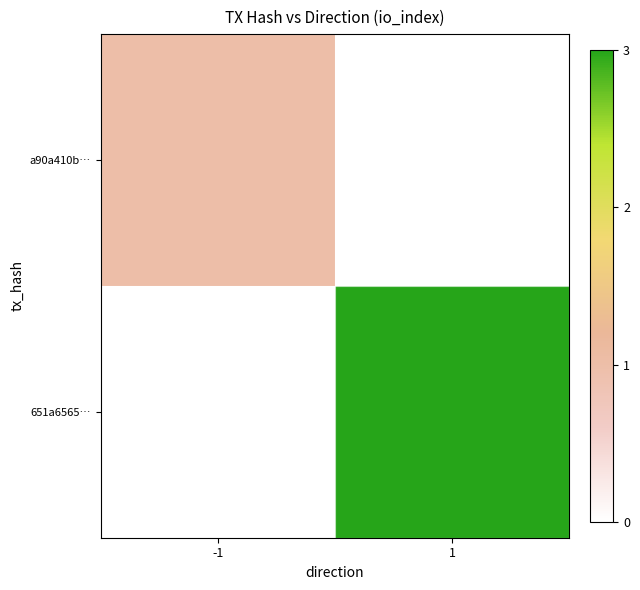

What is the maximum value shown in the chart?

3